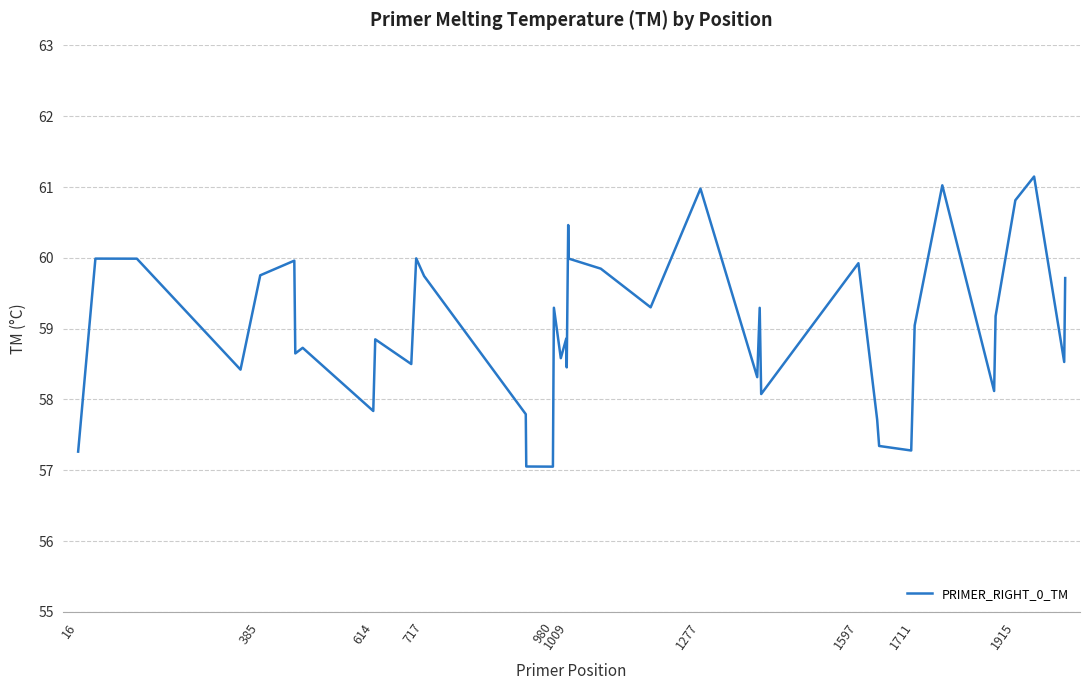

What is the smallest value displayed?

57.1